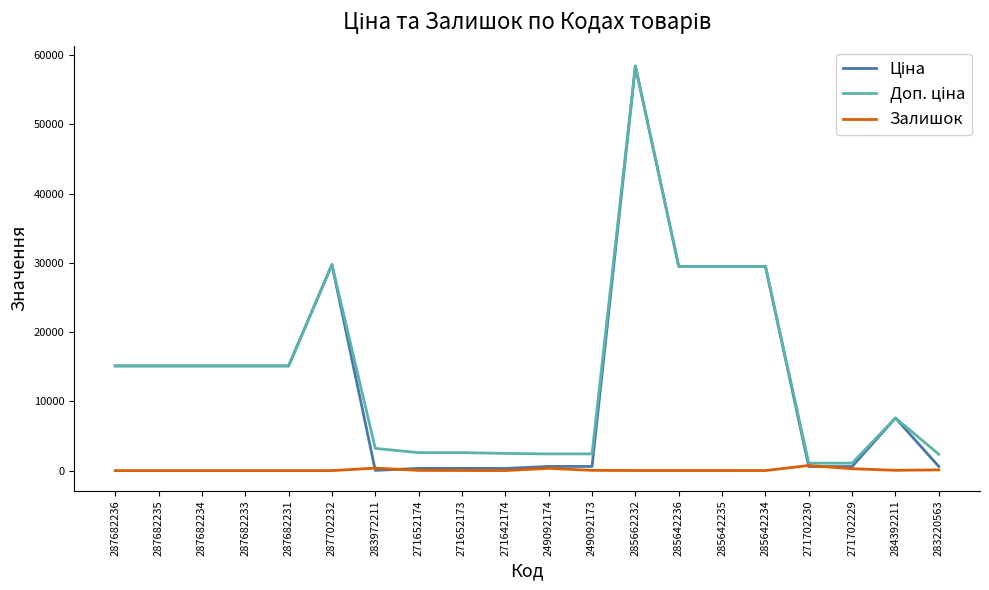

Which label corresponds to the largest value in the chart?

285662232